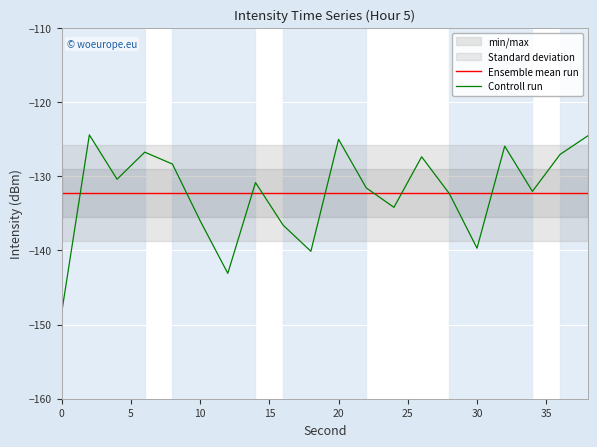

Rank the series by their maximum value, from lowest to highest.

Ensemble mean run, Controll run